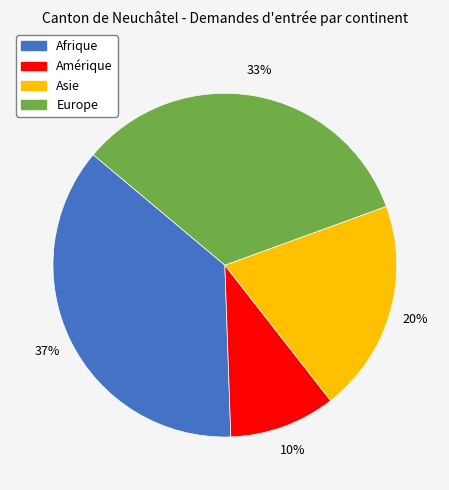

To the nearest percent, what is the difference between the largest and smallest slice percentages?

27%